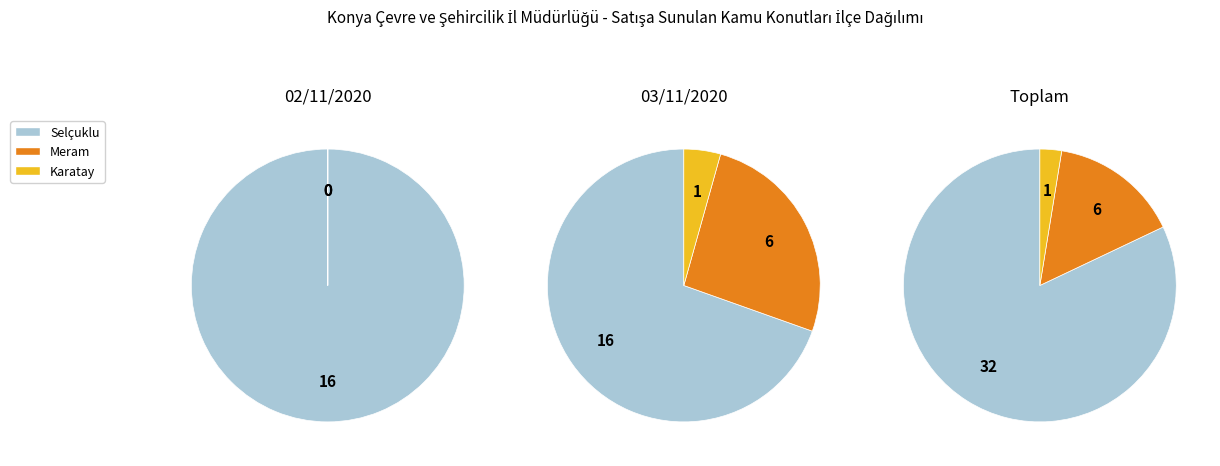

To the nearest percent, what is the average slice percentage?

33%